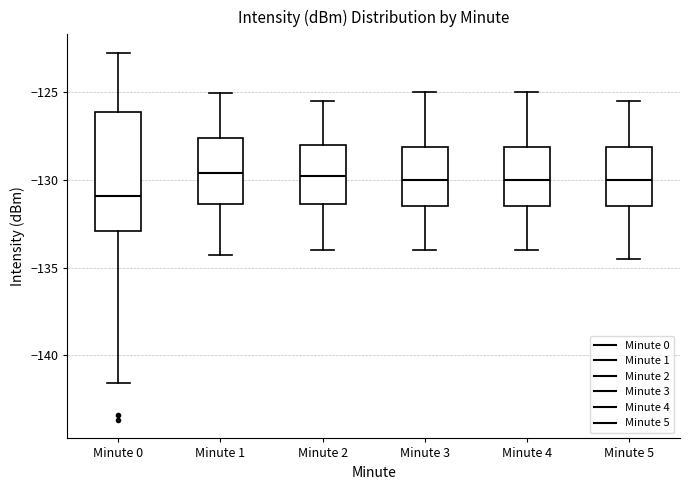

Which box is the tallest, from its lower edge to its upper edge?

Minute 0